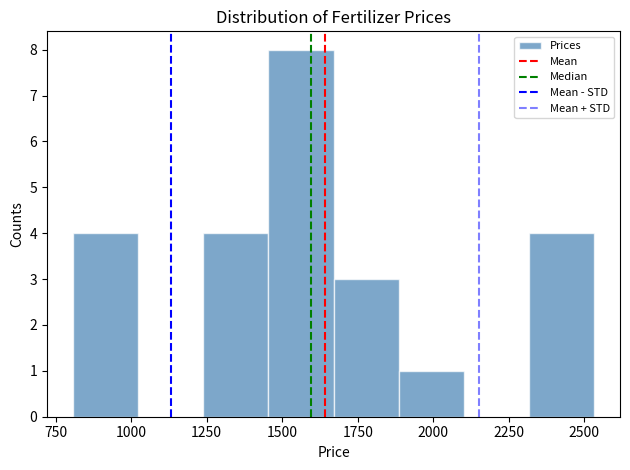

Over which range of the x-axis is the bar tallest?

1450 to 1650